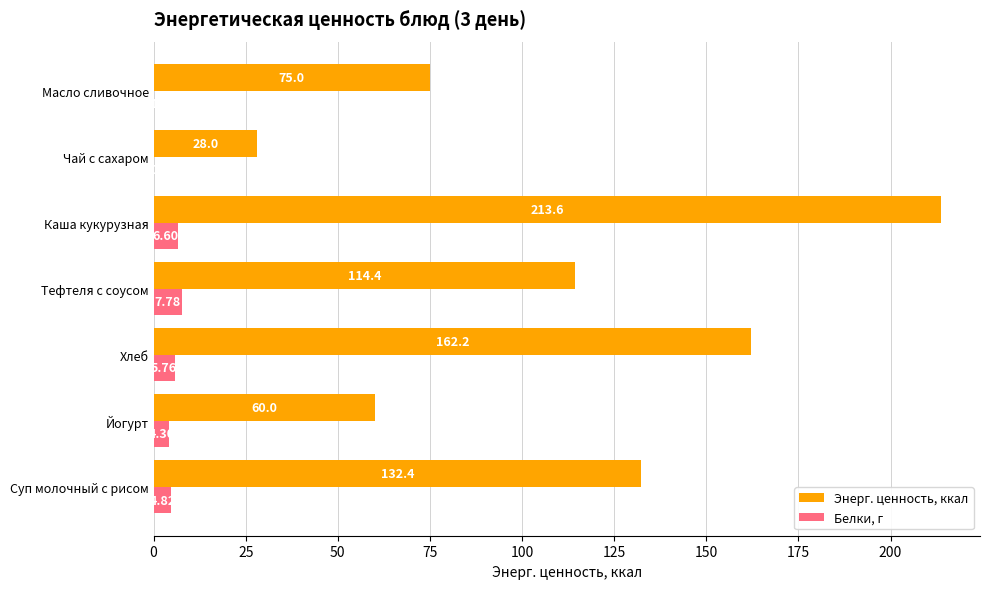

At which category is the sum across all series the highest?

Каша кукурузная